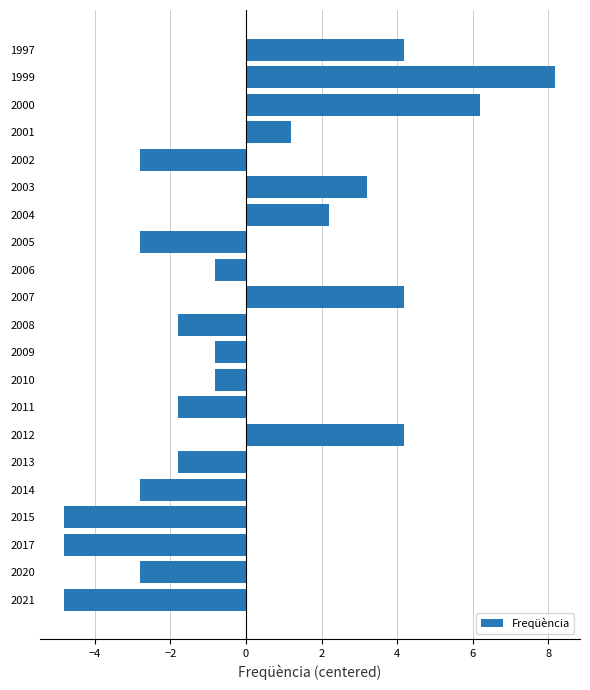

At which label is the value closest to 1?

2001